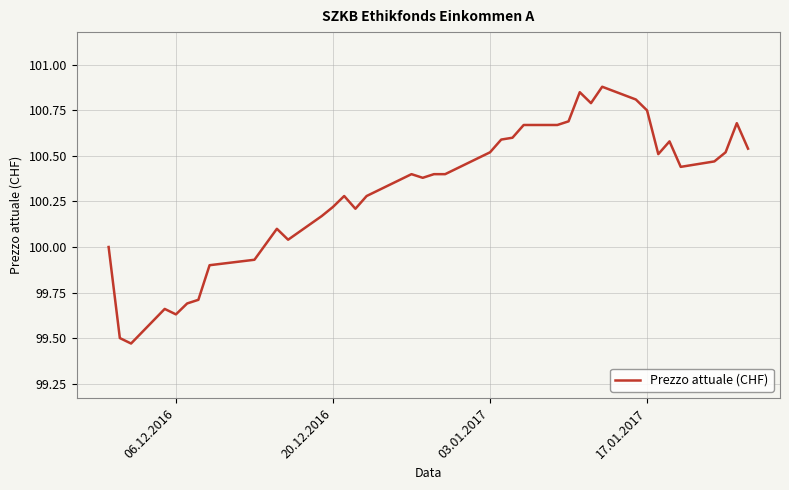

What is the greatest value displayed?

100.9